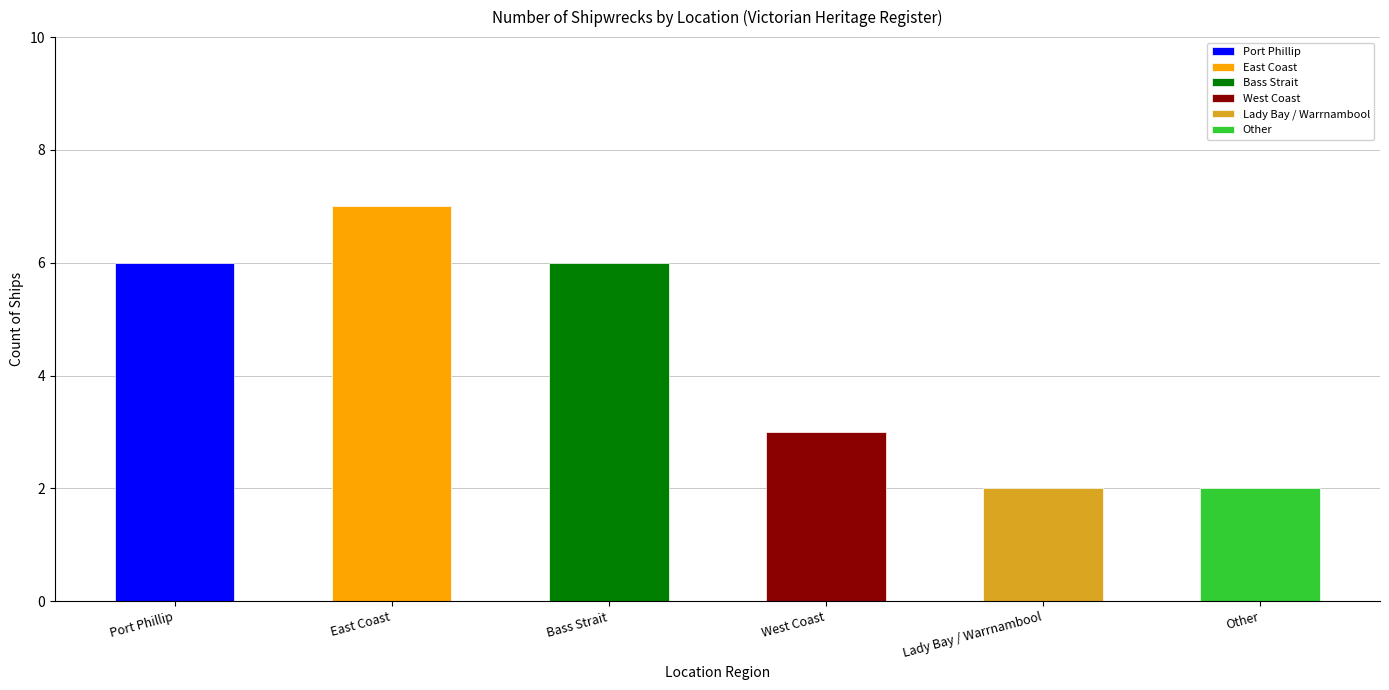

Count the number of data series in this chart.

1